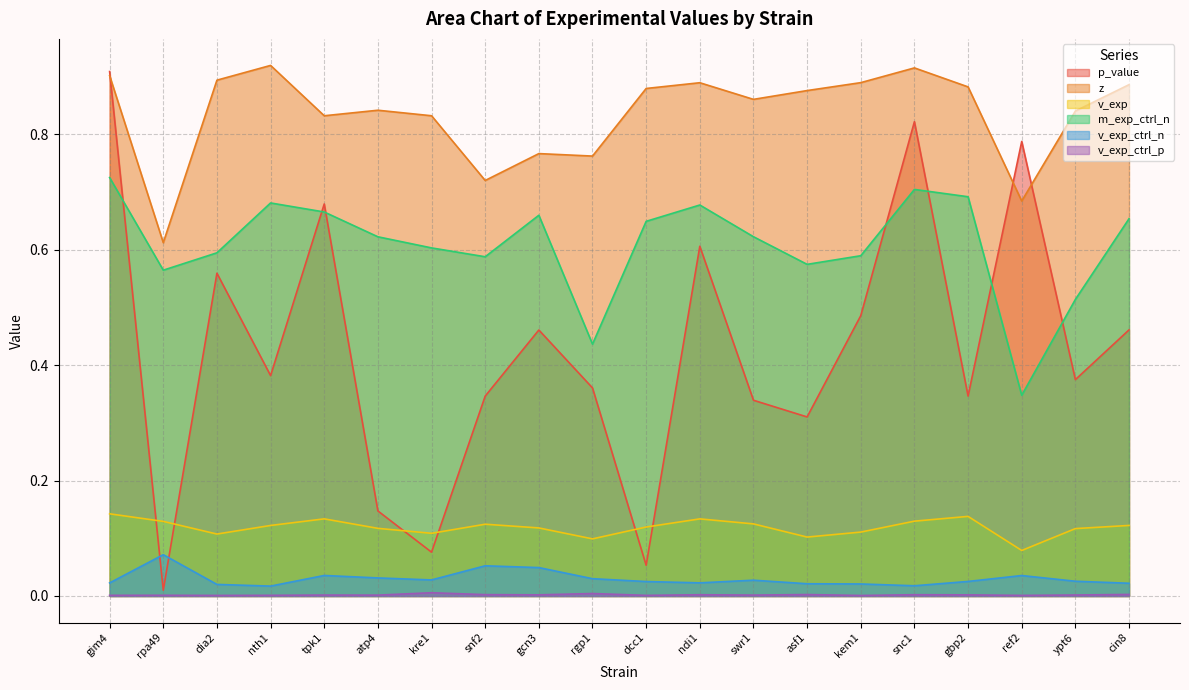

Which series has the largest total across all categories?

z